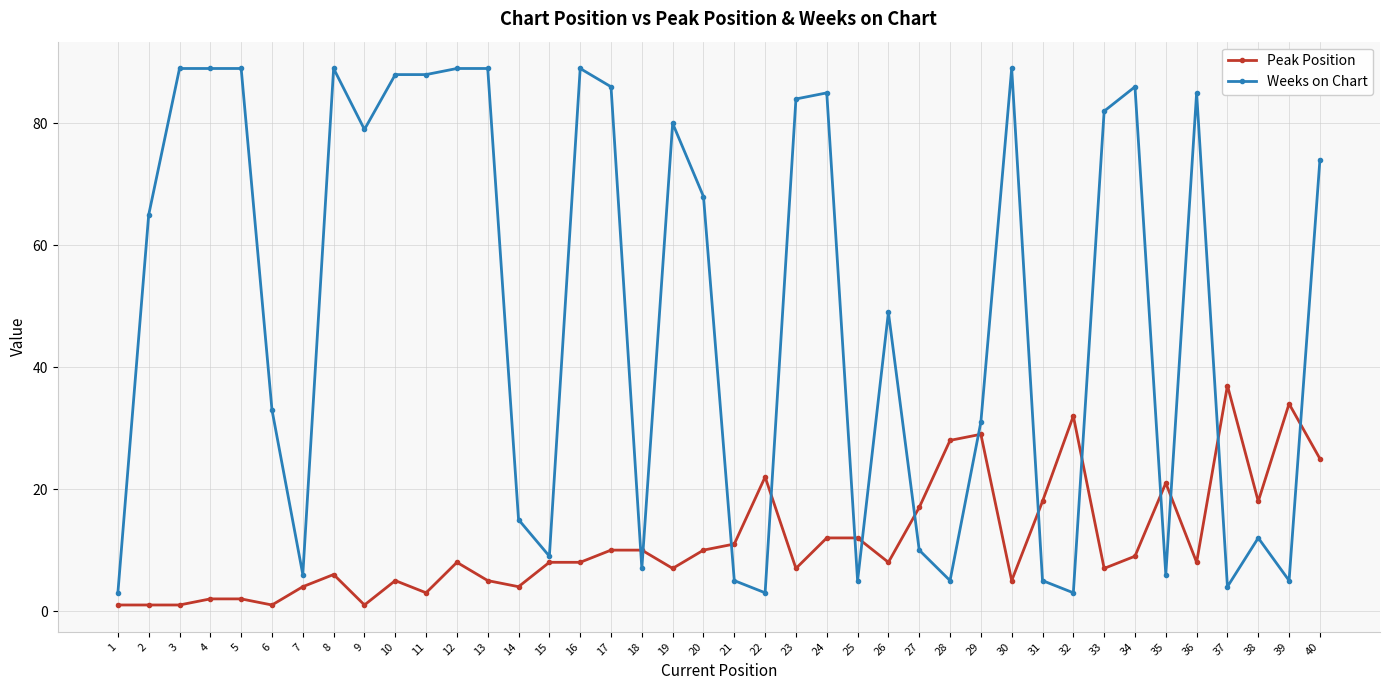

List the series in order of their peak value, highest first.

Weeks on Chart, Peak Position